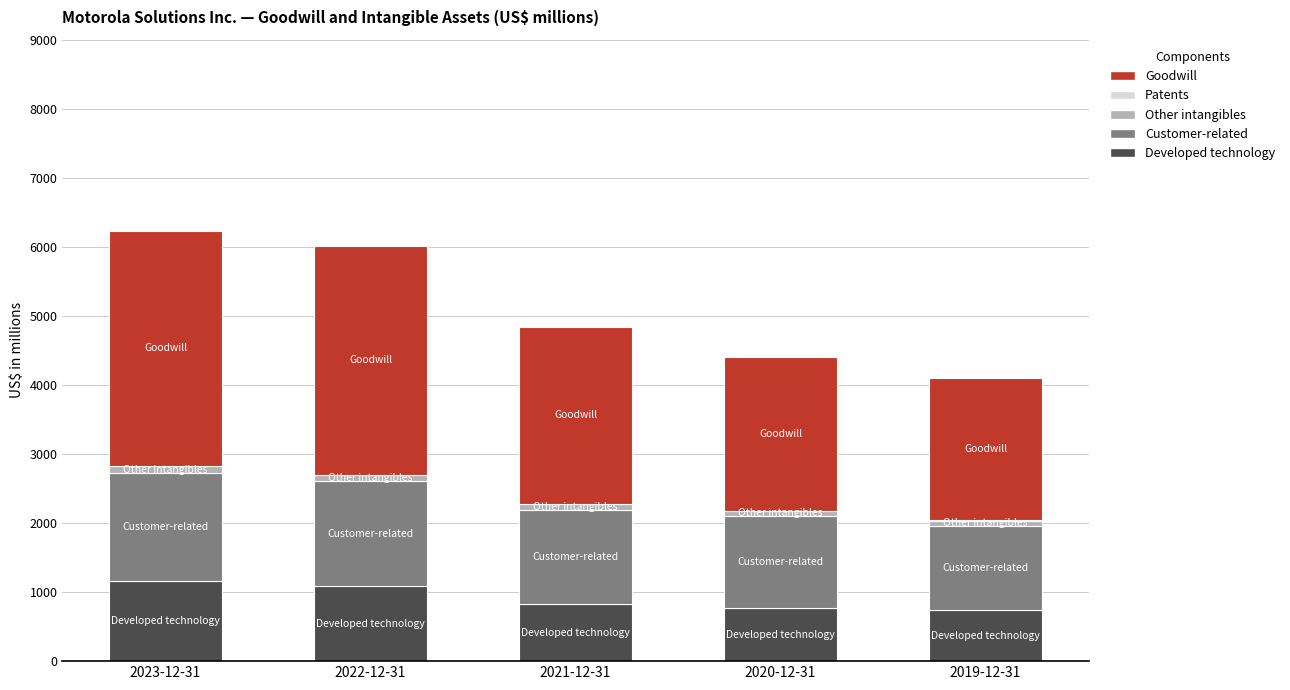

What is the maximum value for Developed technology?

1156